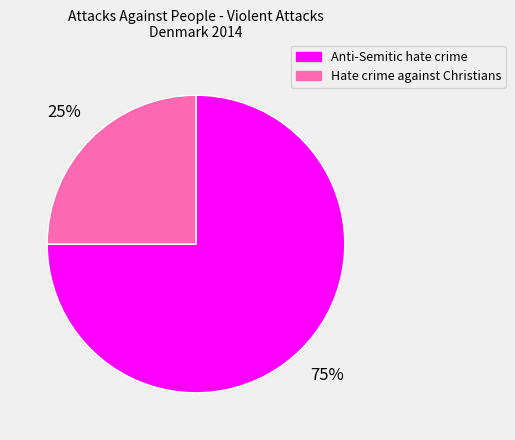

To the nearest percent, what is the difference between the largest and smallest slice percentages?

50%